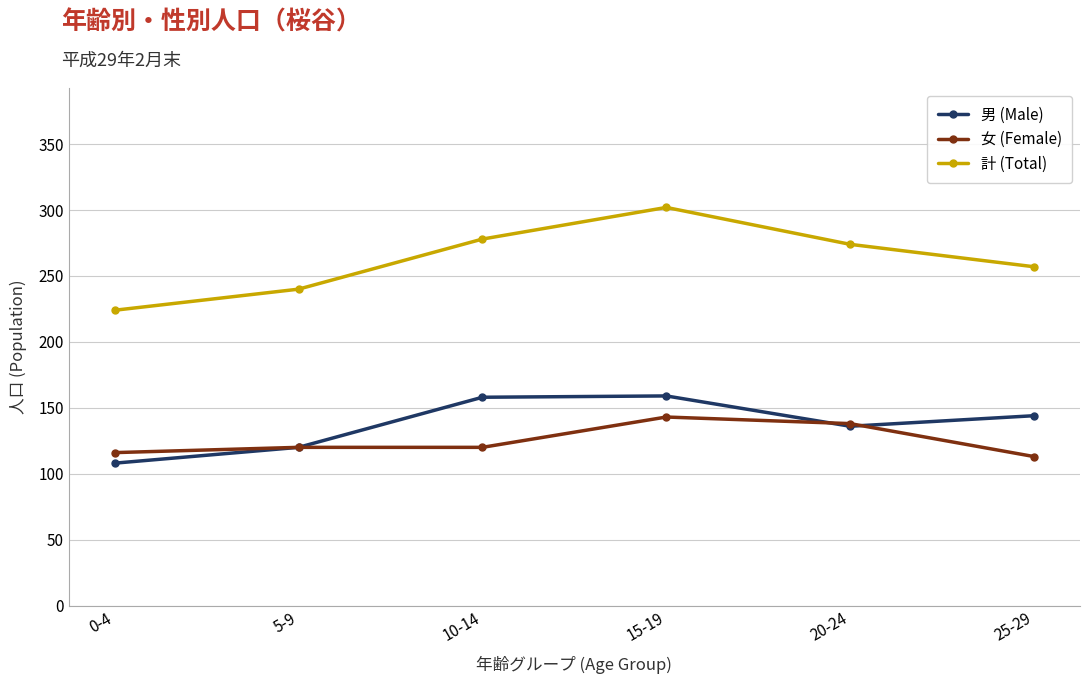

What is the value of the 男 (Male) point at the 3rd from the left?

158